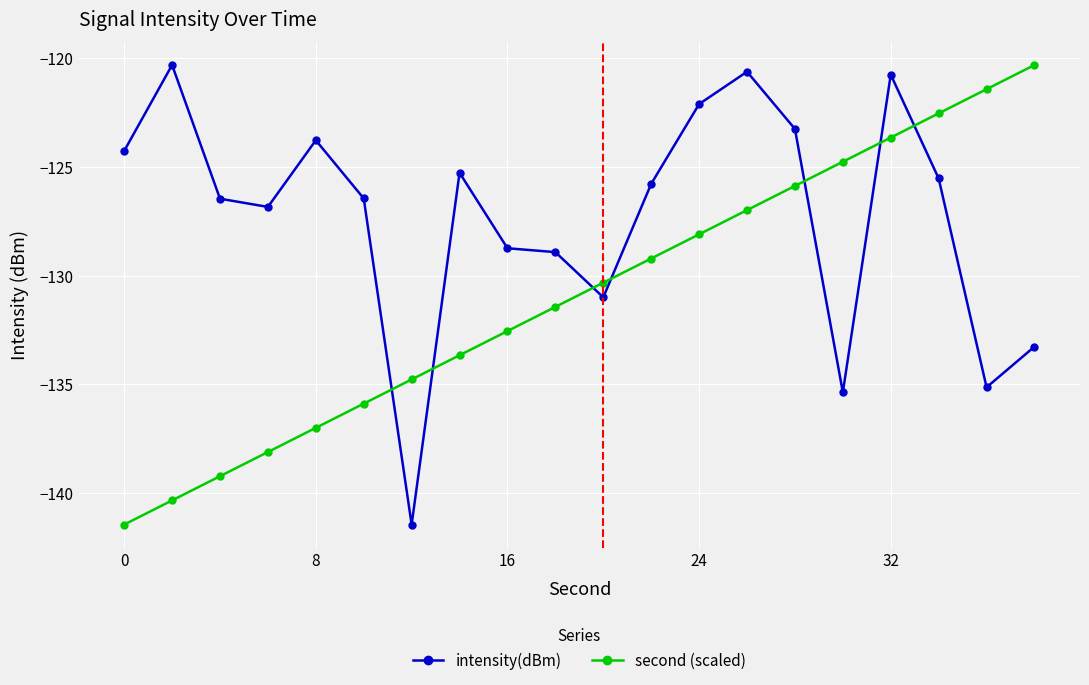

What is the highest value of the second (scaled) series?

-120.3